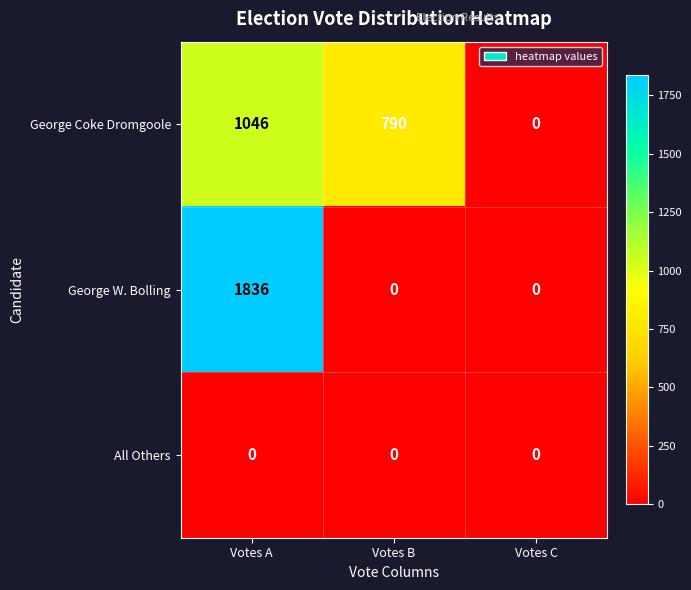

At how many categories does at least one series exceed 497?

2